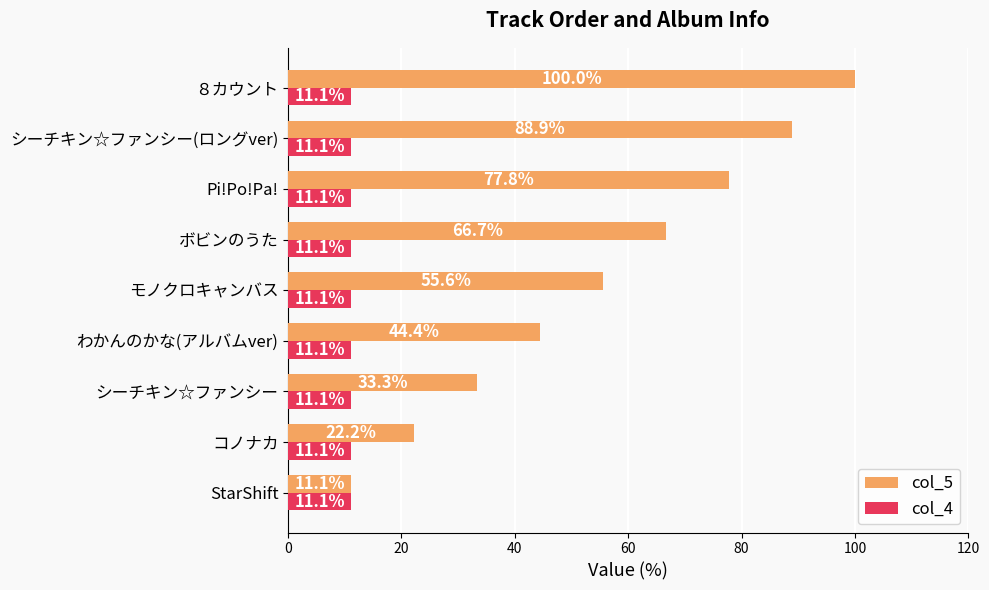

What is the sum of all col_5 values?

500.0